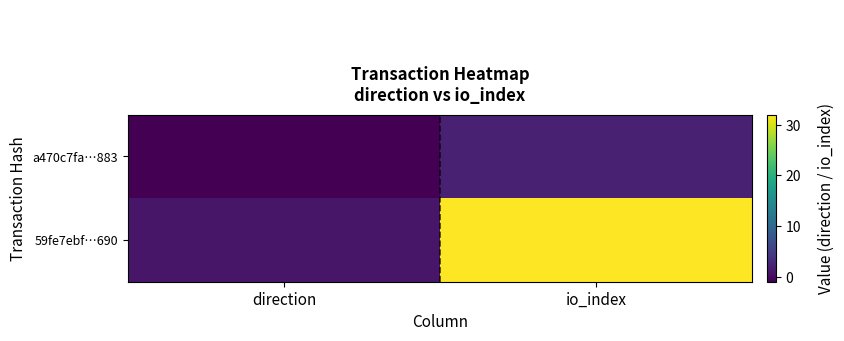

Which series changed the most between direction and io_index?

59fe7ebf…690